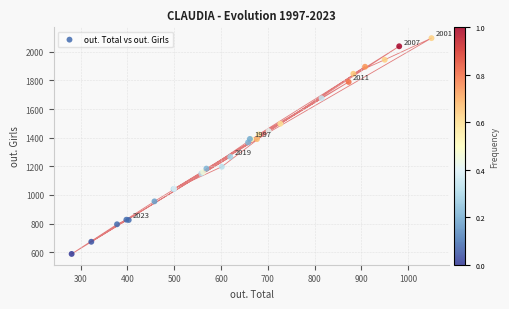

What Y value in the scatter plot is closest to 1341?

1367